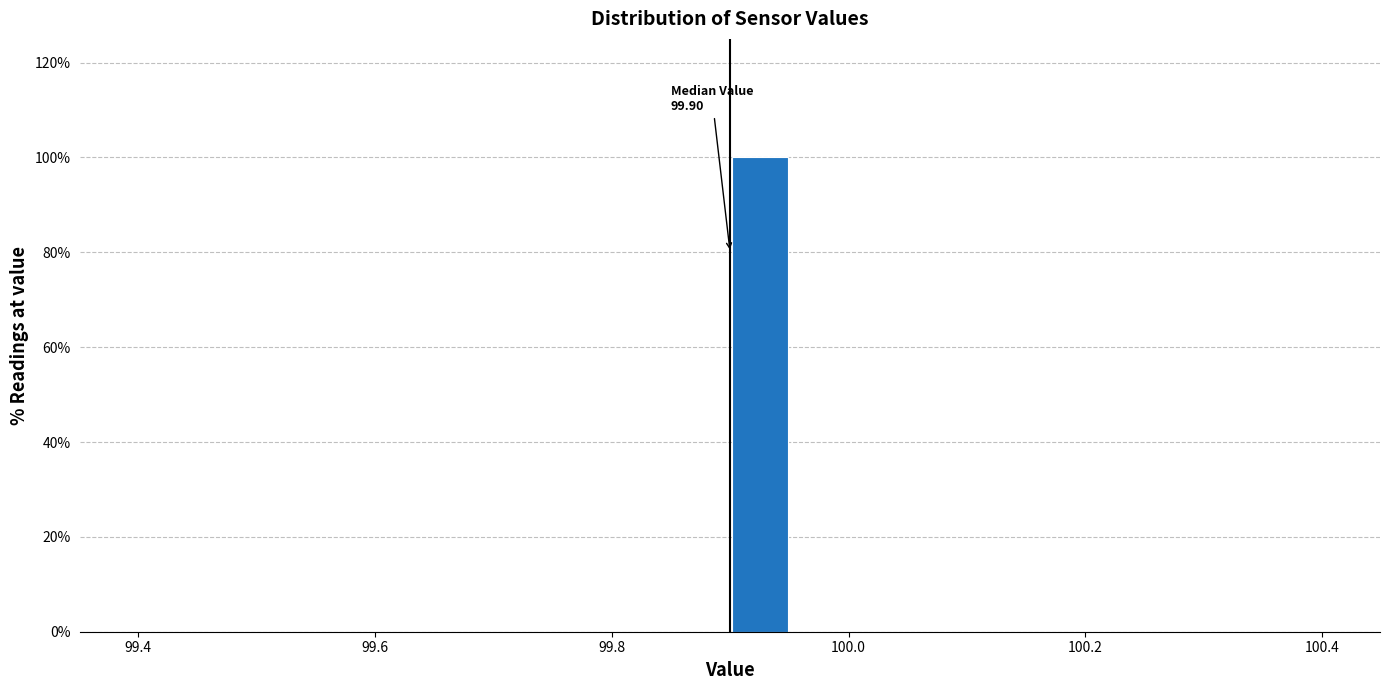

Around what value on the x-axis is the tallest bar? Give the approximate position of its centre, as read against the axis.

99.92